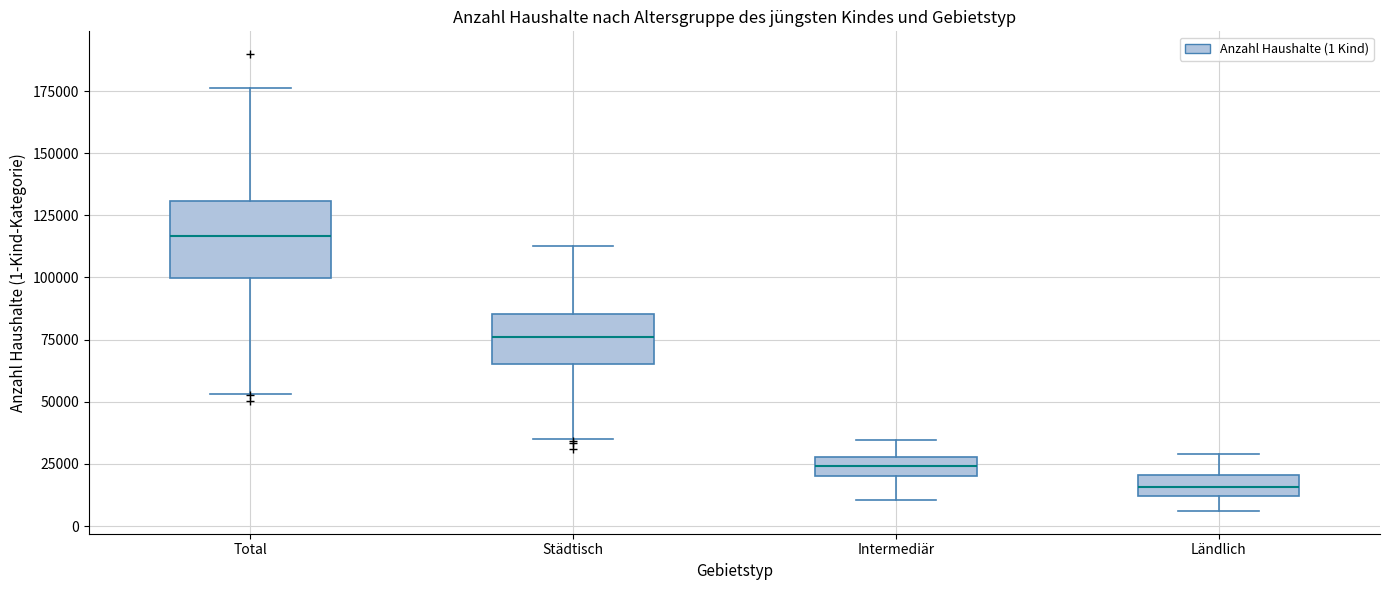

Reading left to right, transcribe this box plot: for each box, give where its median line is, the range the box spans, and where its two whiskers end, as read against the y-axis. The values are not printed on the chart, so give them approximately, as read against the axis.

Total: median 115000, box 100000 to 130000, whiskers 55000 to 175000
Städtisch: median 75000, box 65000 to 85000, whiskers 35000 to 115000
Intermediär: median 25000, box 20000 to 30000, whiskers 10000 to 35000
Ländlich: median 15000, box 10000 to 20000, whiskers 5000 to 30000